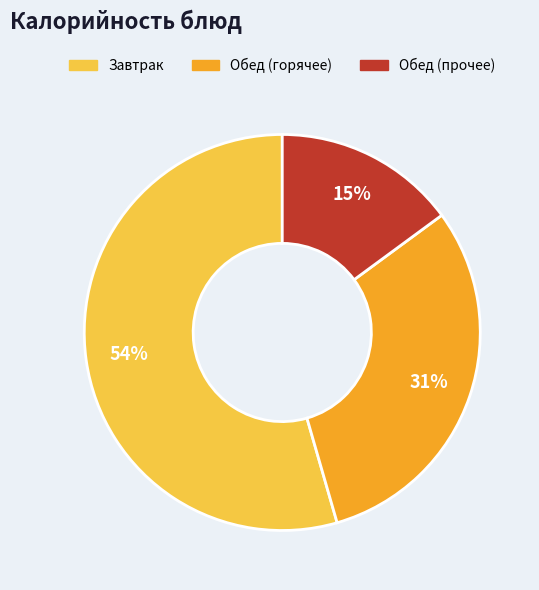

To the nearest percent, what is the average slice percentage?

33%